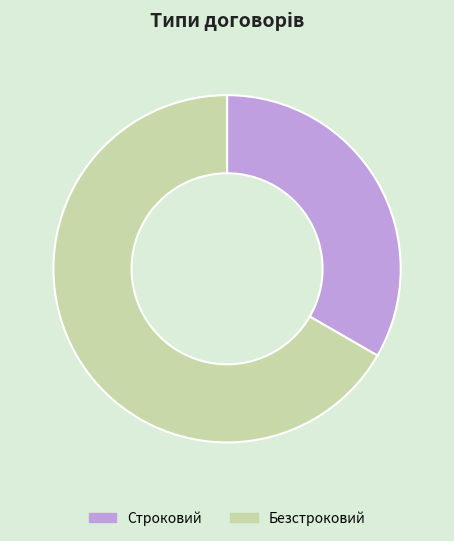

Count the number of slices in the pie.

2